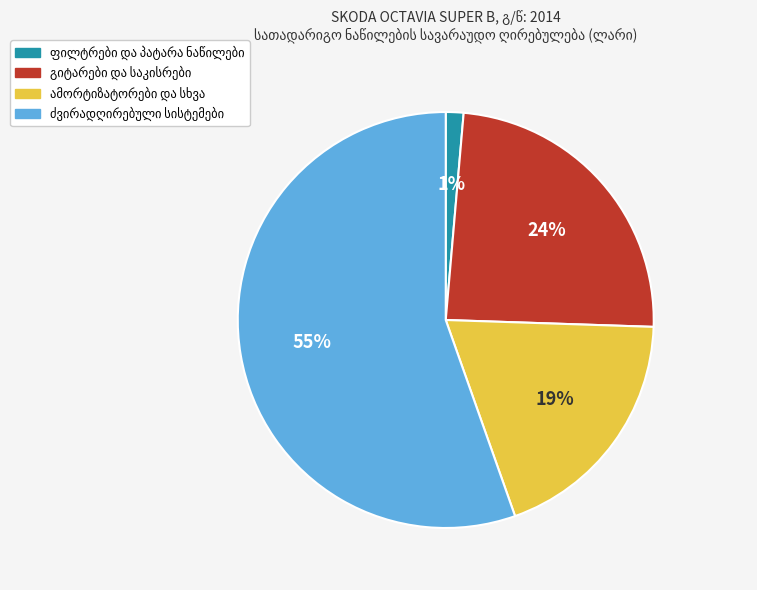

To the nearest percent, what is the average slice percentage?

25%